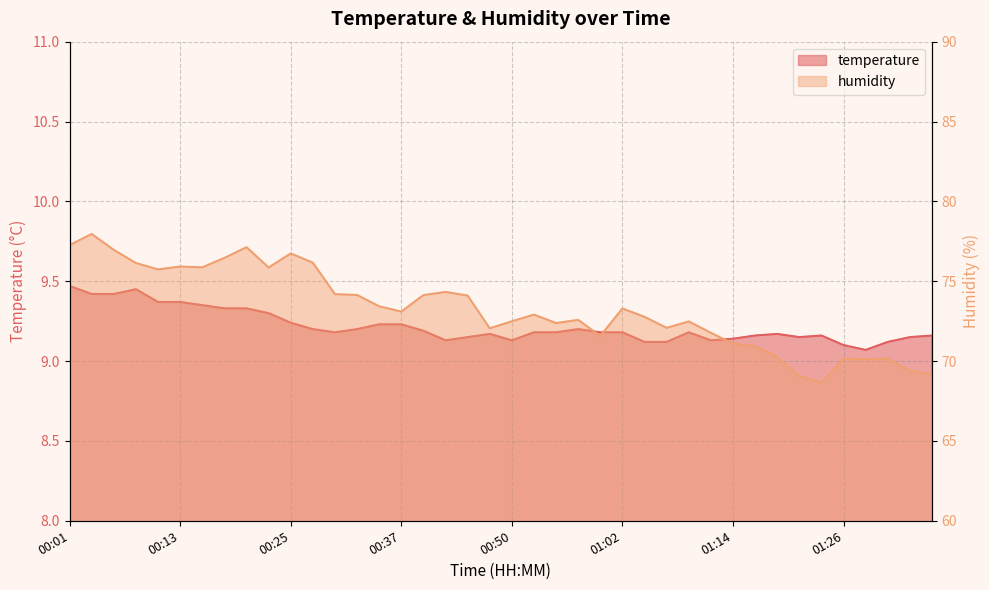

At which label does temperature reach its minimum?

01:29